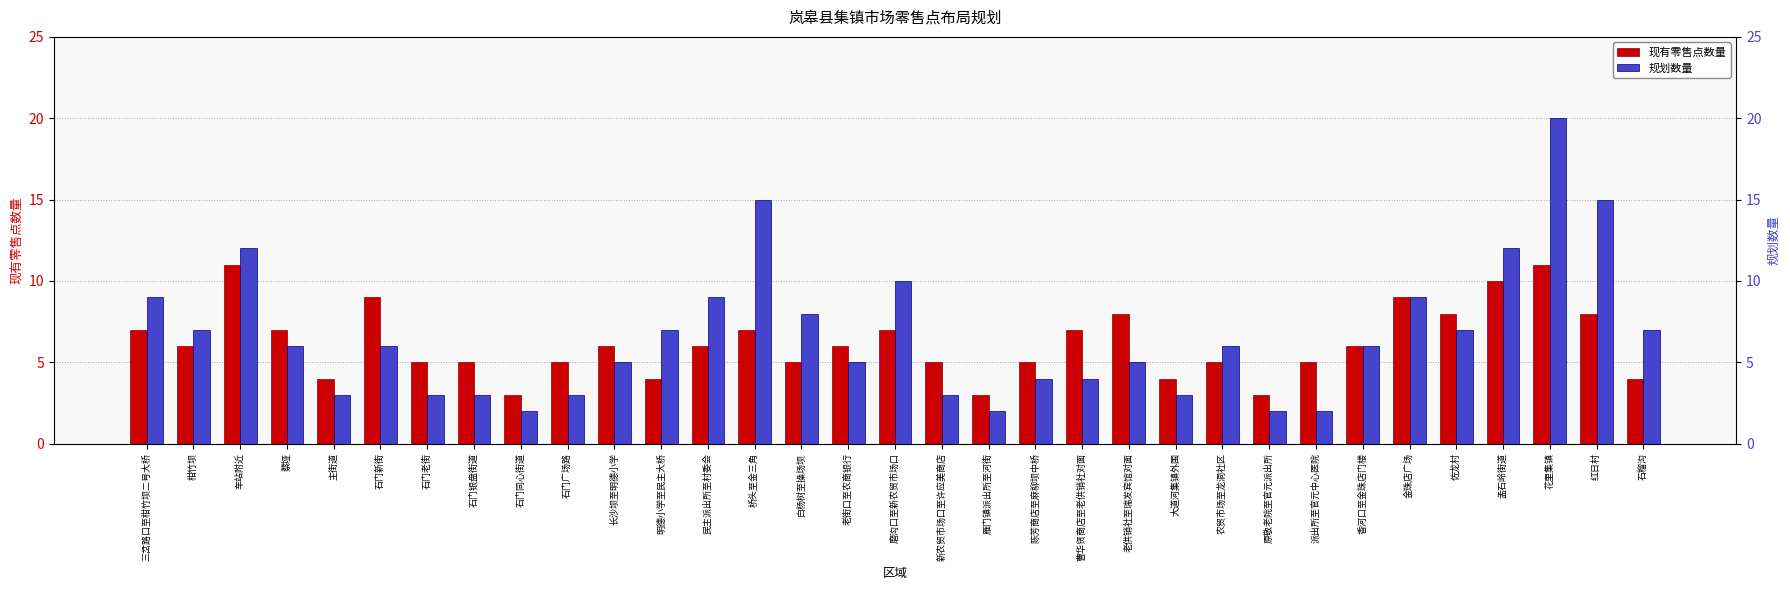

Between 原敬老院至官元派出所 and 三岔路口至柑竹坝二号大桥, which is larger?

三岔路口至柑竹坝二号大桥